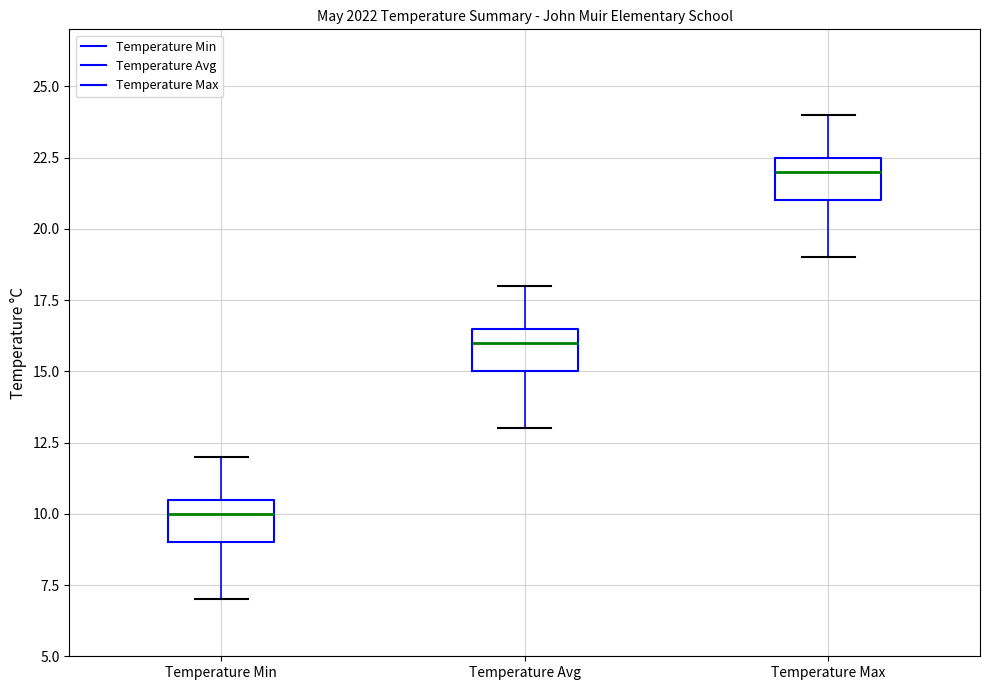

Reading left to right, transcribe this box plot: for each box, give where its median line is, the range the box spans, and where its two whiskers end, as read against the y-axis. The values are not printed on the chart, so give them approximately, as read against the axis.

Temperature Min: median 10.0, box 9.0 to 10.5, whiskers 7.0 to 12.0
Temperature Avg: median 16.0, box 15.0 to 16.5, whiskers 13.0 to 18.0
Temperature Max: median 22.0, box 21.0 to 22.5, whiskers 19.0 to 24.0